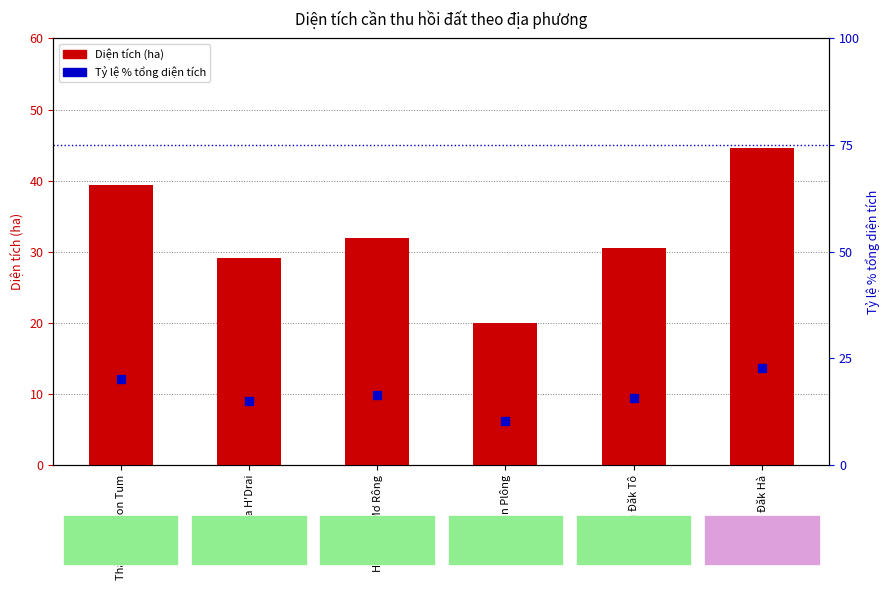

Which series has the largest Y range (max minus min)?

Diện tích (ha)